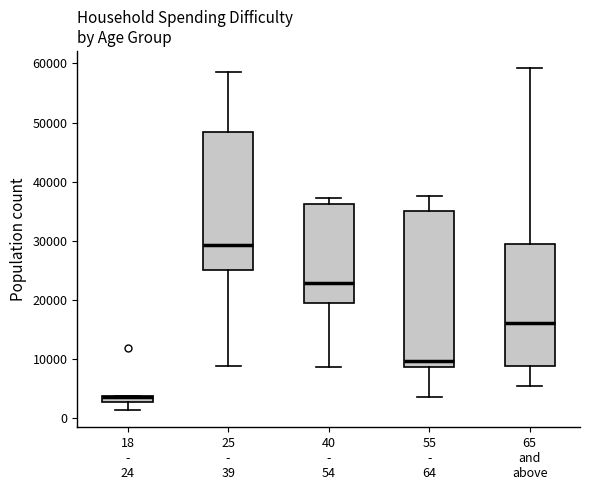

Comparing the boxes themselves (not the whiskers), which one is the tallest?

55 - 64